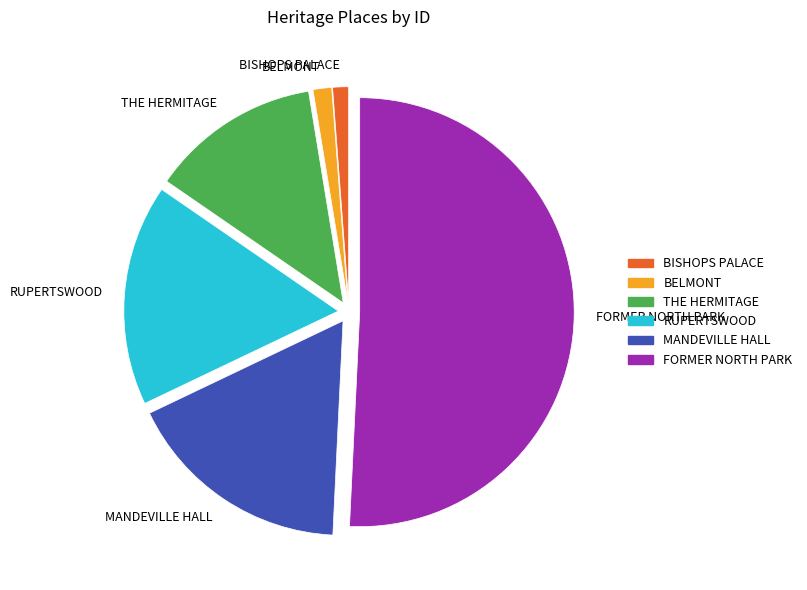

What is the majority slice?

FORMER NORTH PARK